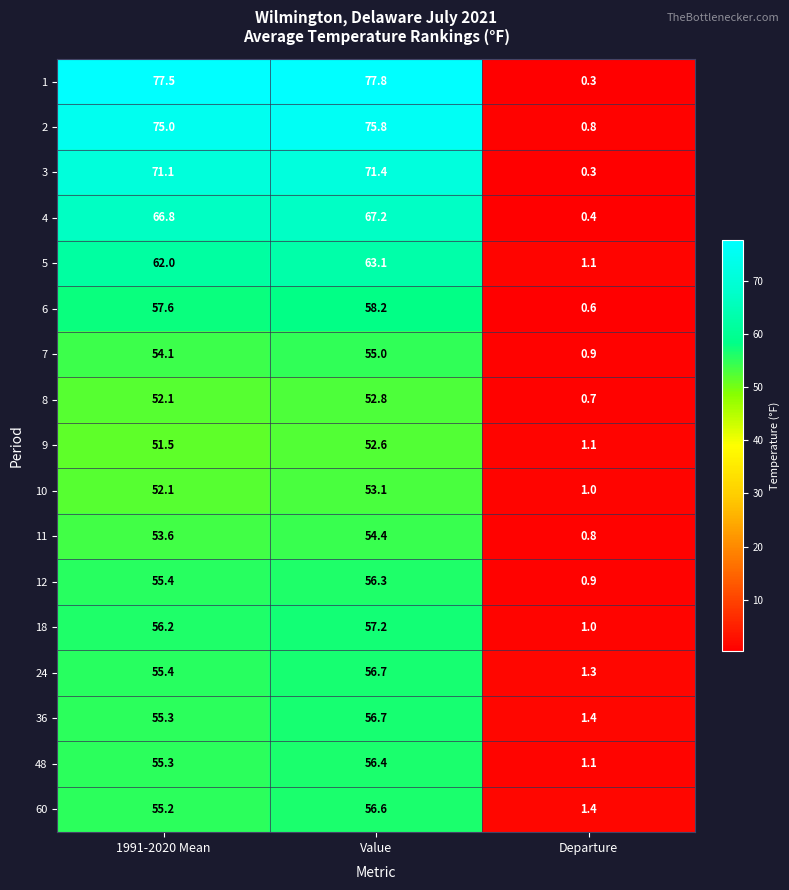

What is the total value across all series at Value?

1021.3